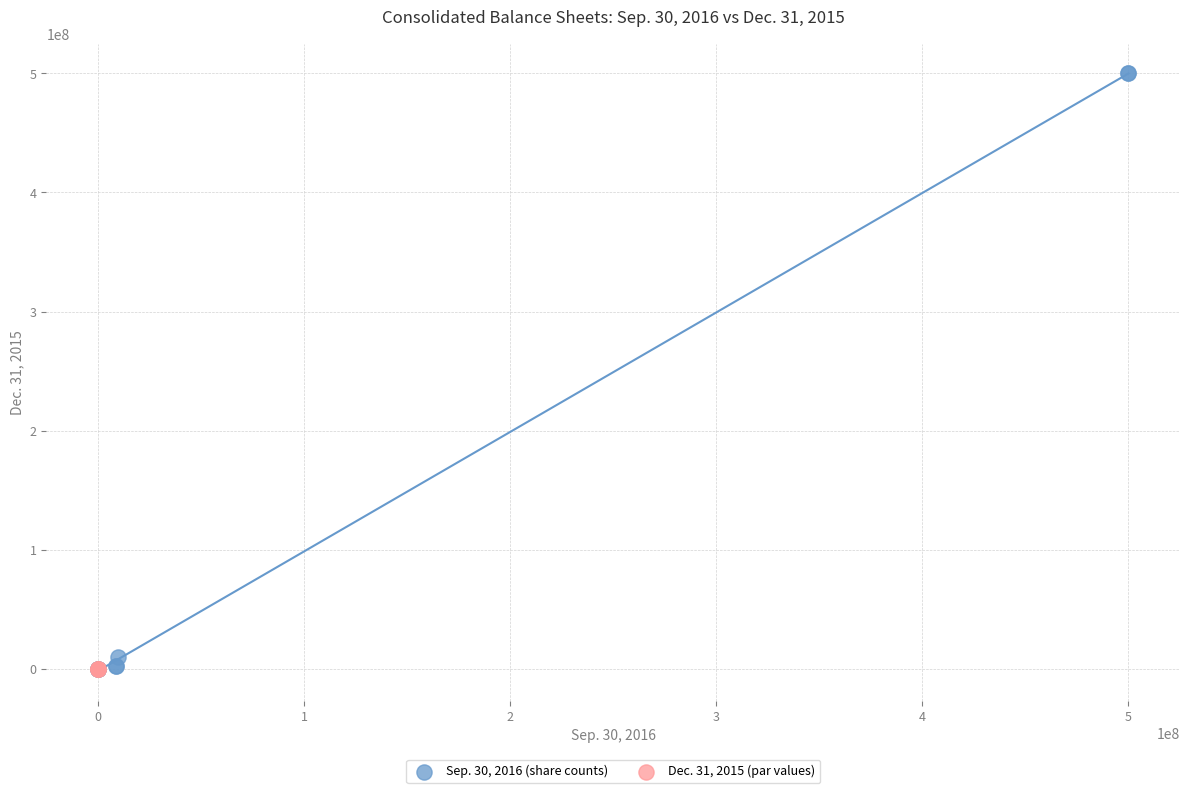

What are all the series names shown in the legend?

Sep. 30, 2016 (share counts), Dec. 31, 2015 (par values)